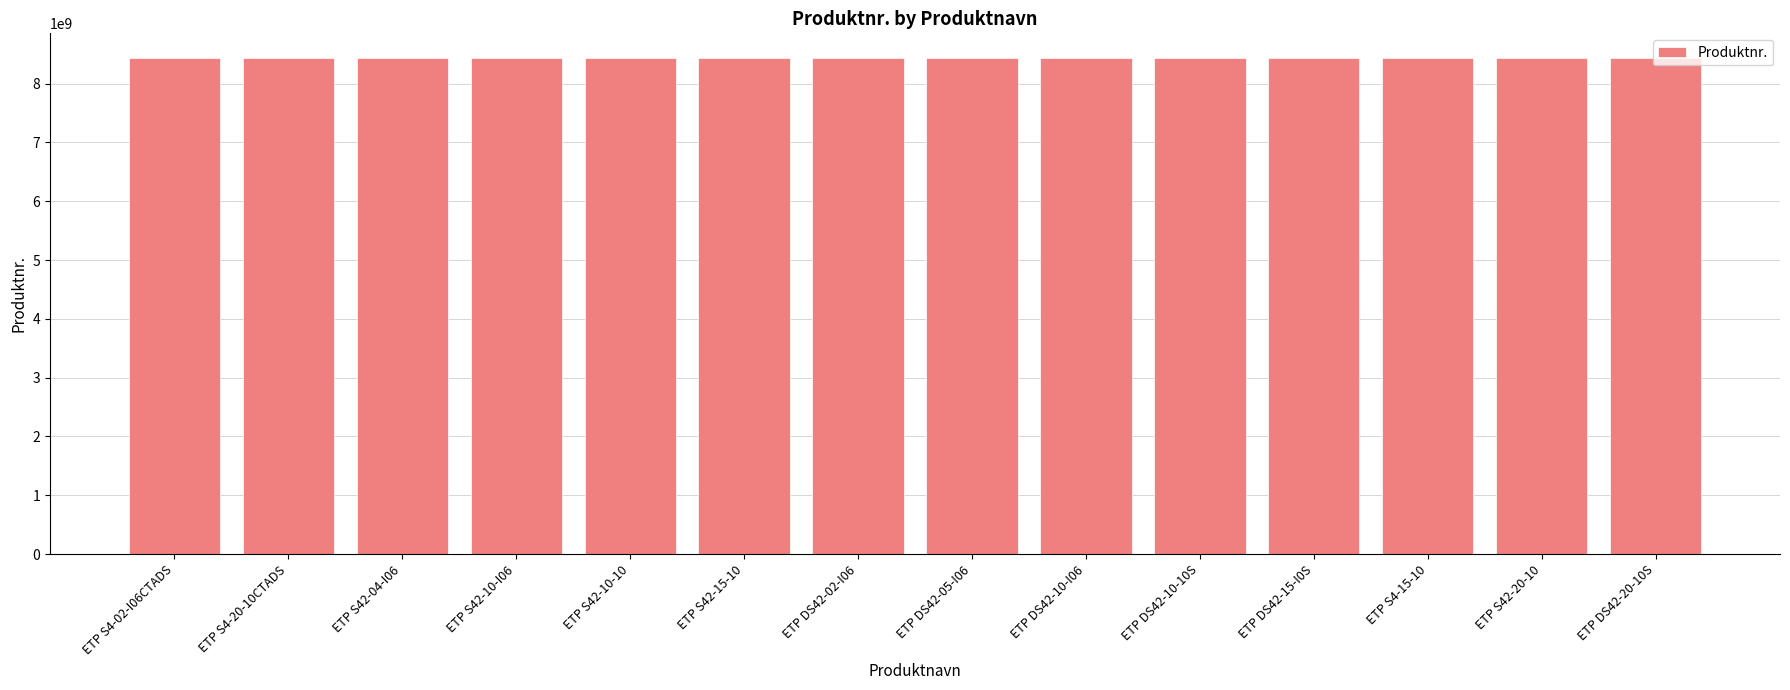

What is the sum of the values at ETP DS42-10-I06 and ETP S42-04-I06?

16866094371